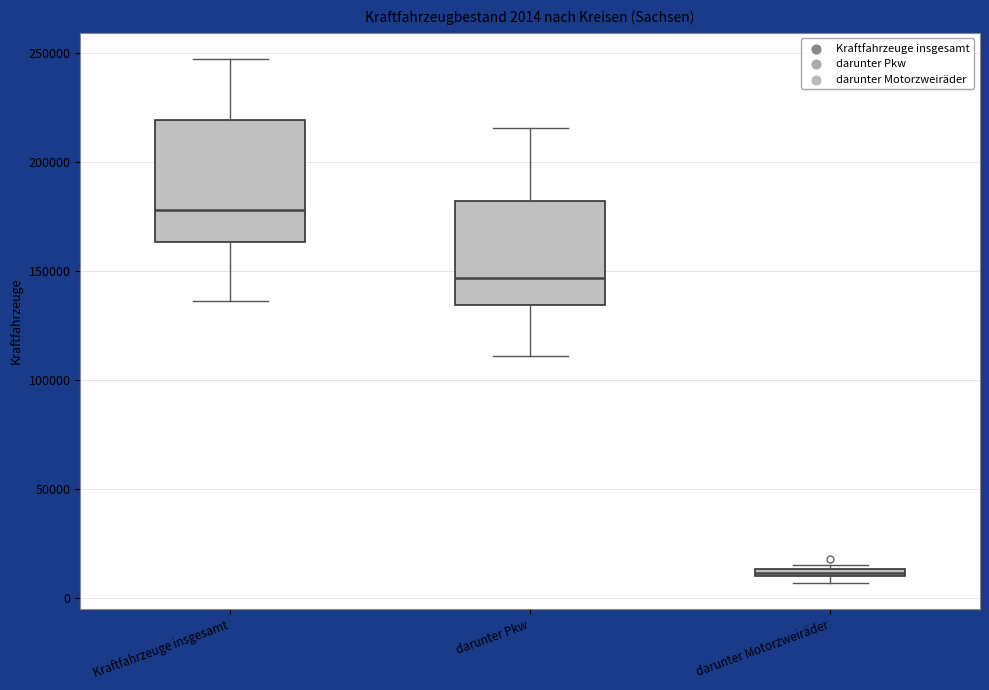

Which box has the lowest median line?

darunter Motorzweiräder